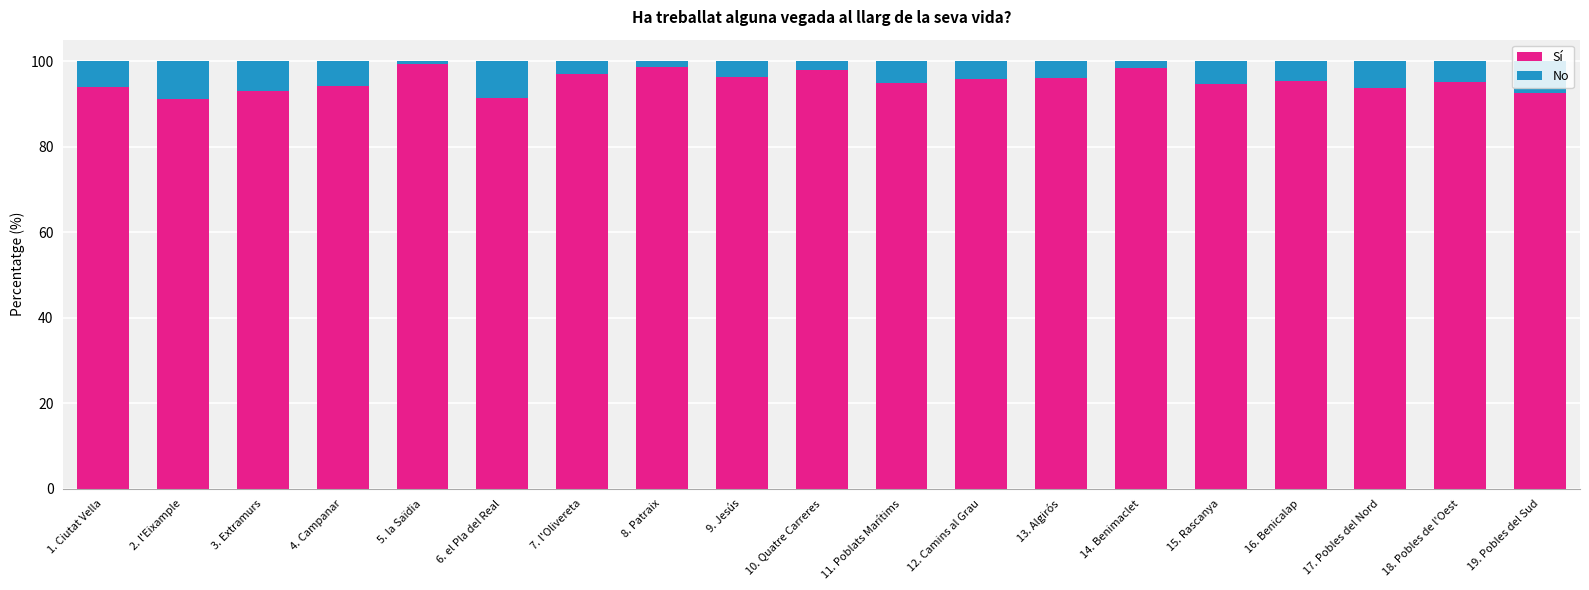

True or false: Sí has a value of 164.5 at 10. Quatre Carreres.

False